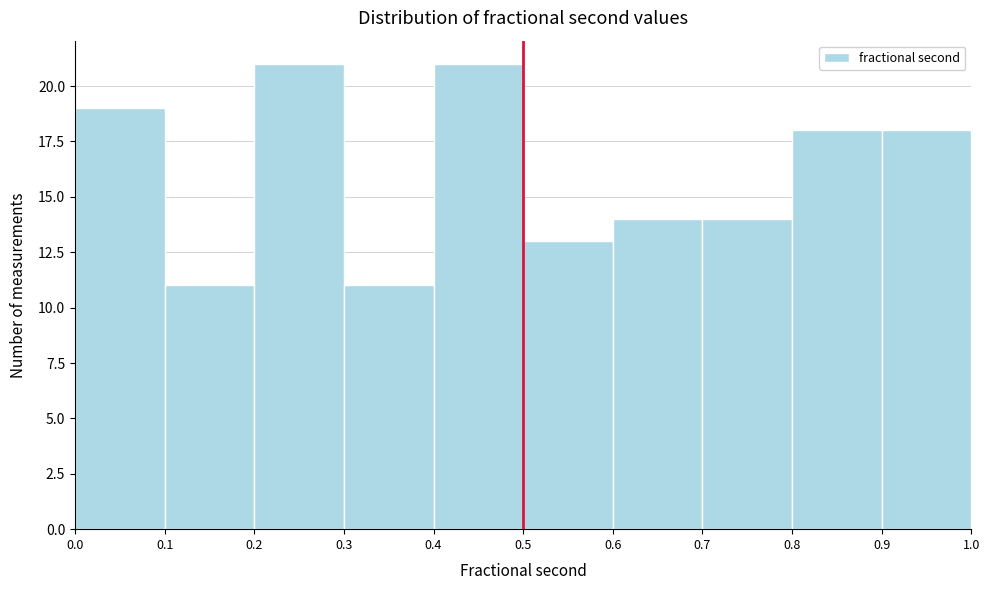

Reading left to right, list every bar in this chart as the range it spans on the x-axis followed by its height. The values are not printed on the chart, so give them approximately, as read against the axis.

0.0 to 0.1: 19
0.1 to 0.2: 11
0.2 to 0.3: 21
0.3 to 0.4: 11
0.4 to 0.5: 21
0.5 to 0.6: 13
0.6 to 0.7: 14
0.7 to 0.8: 14
0.8 to 0.9: 18
0.9 to 1.0: 18